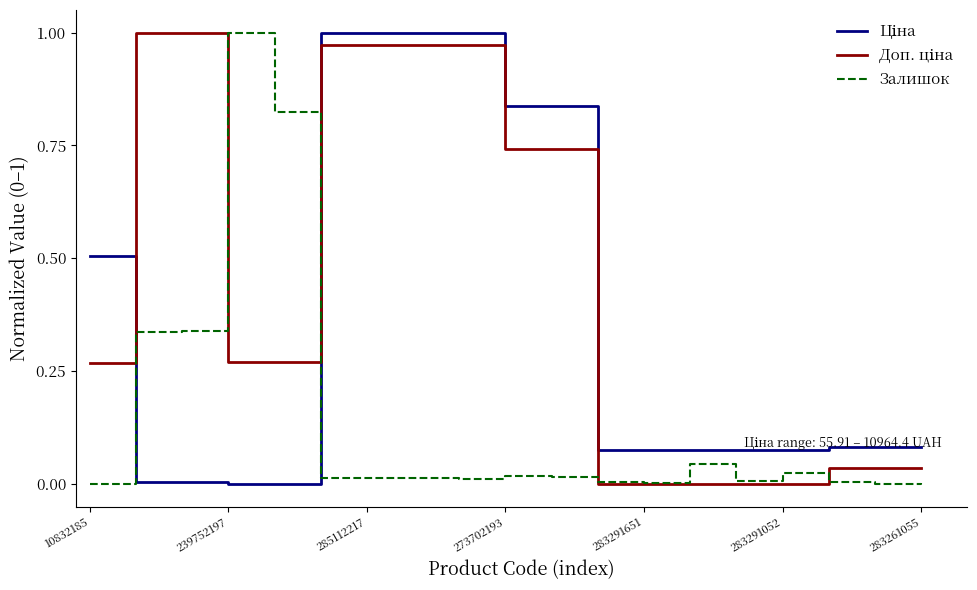

Does the chart have visible grid lines?

No